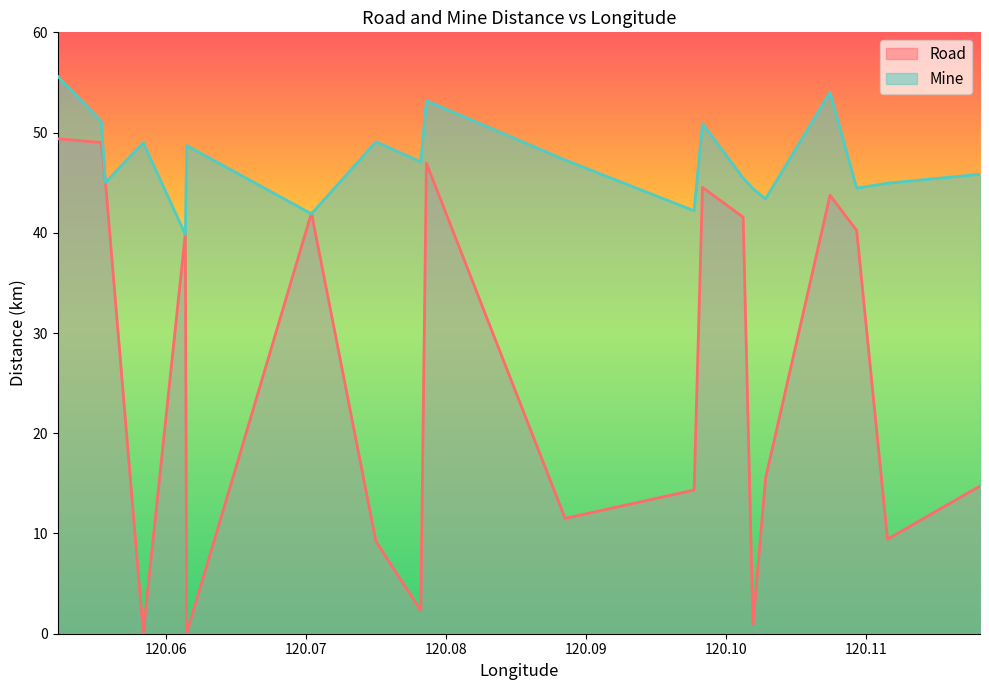

Rank the series by their average value, from lowest to highest.

Road, Mine